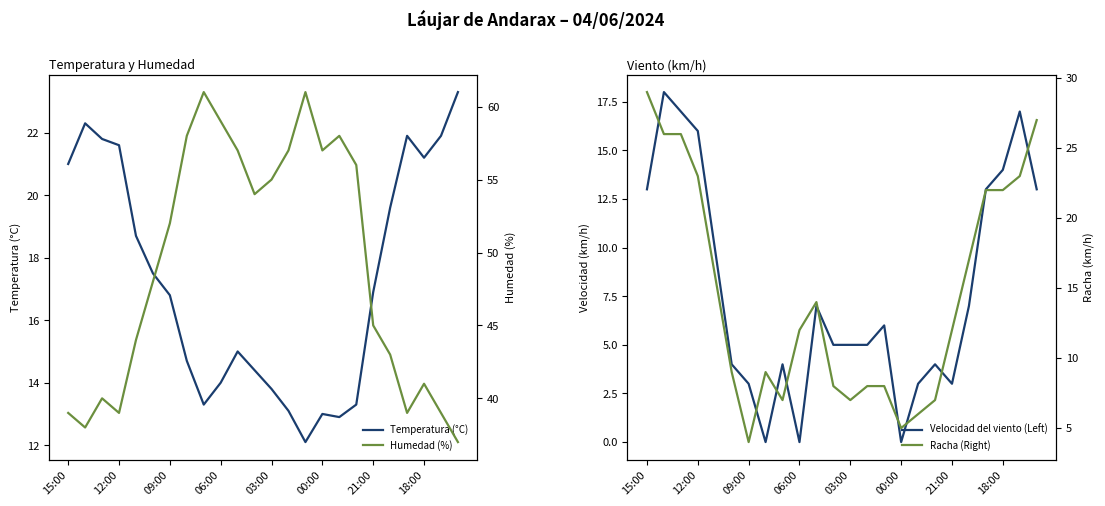

What is the value of the Humedad (%) point at the 11th from the left?

57.0